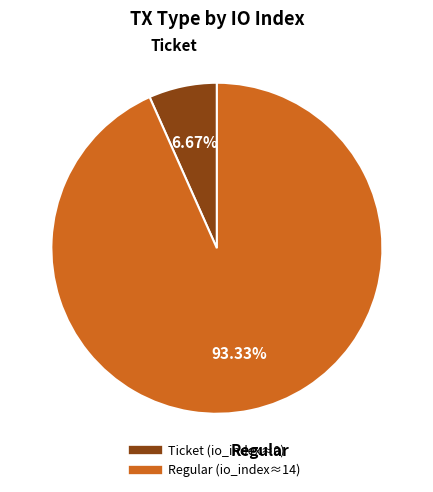

Between Ticket and Regular, which is larger?

Regular